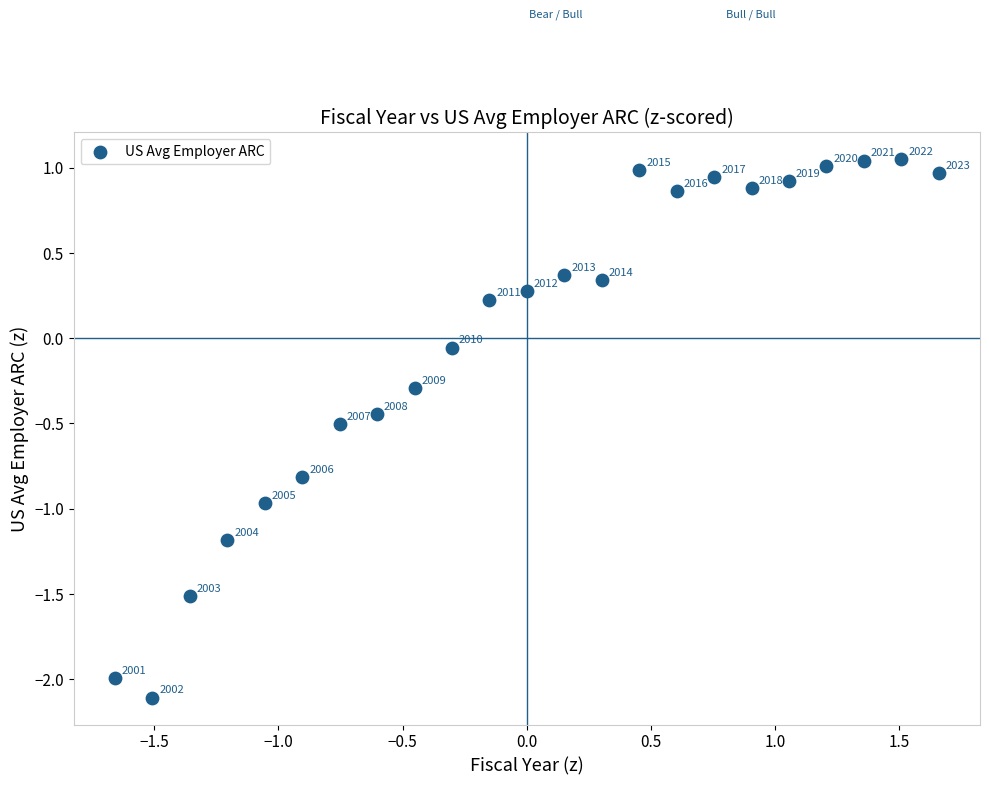

What is the range of Y values (max minus min)?

3.2